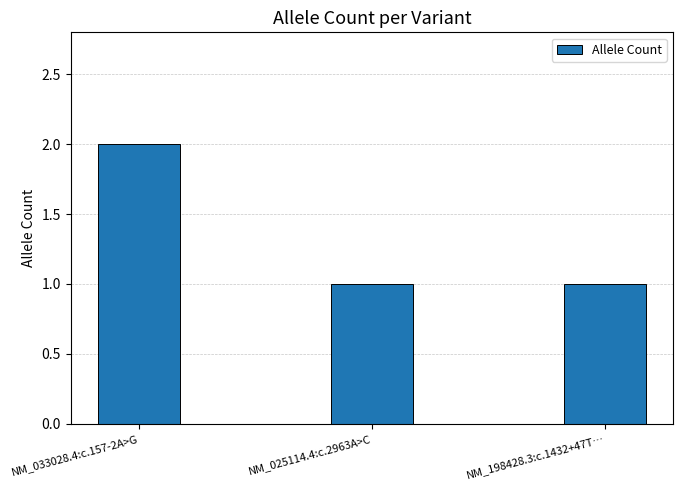

What is the label of the 2nd bar from the right?

NM_025114.4:c.2963A>C